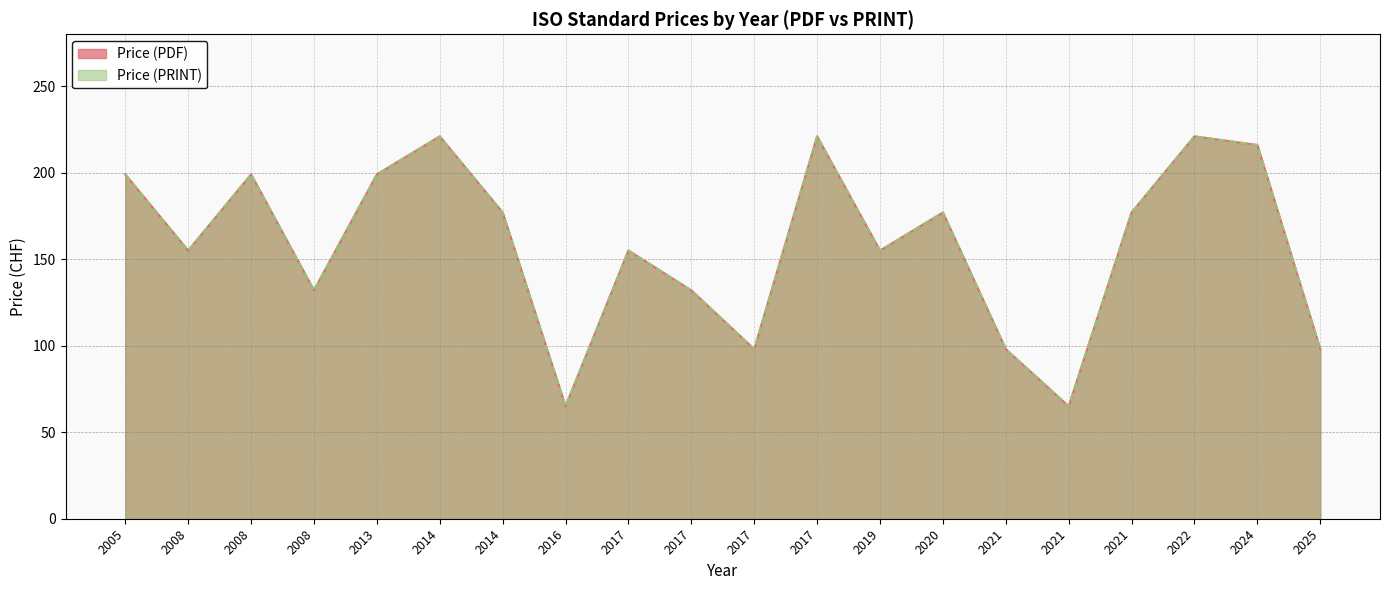

How many data points in Price (PDF) are above 177?

7